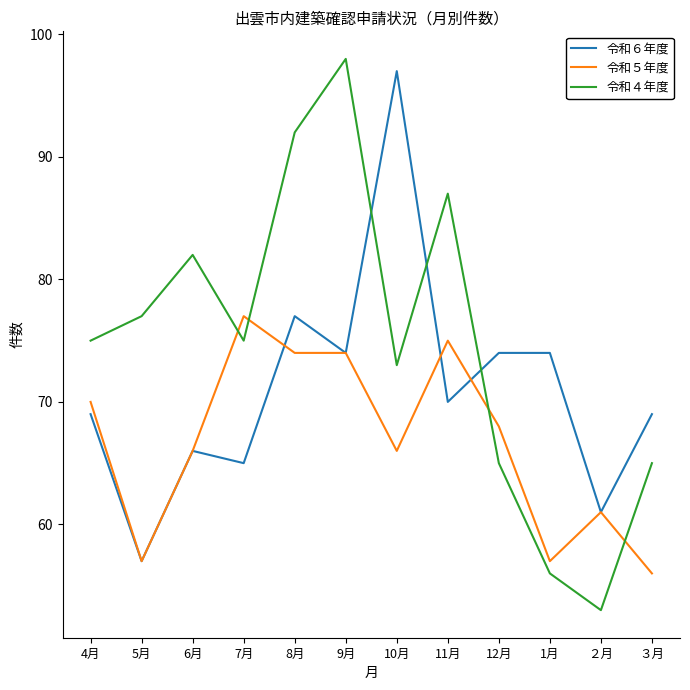

At which category is the sum across all series the highest?

9月